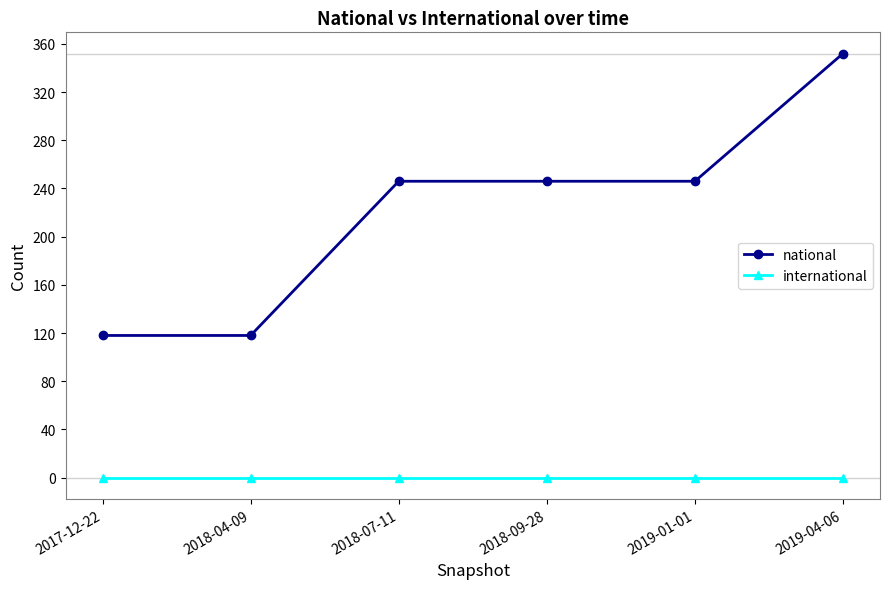

What is the sum of the national values at 2019-04-06 and 2018-04-09?

470